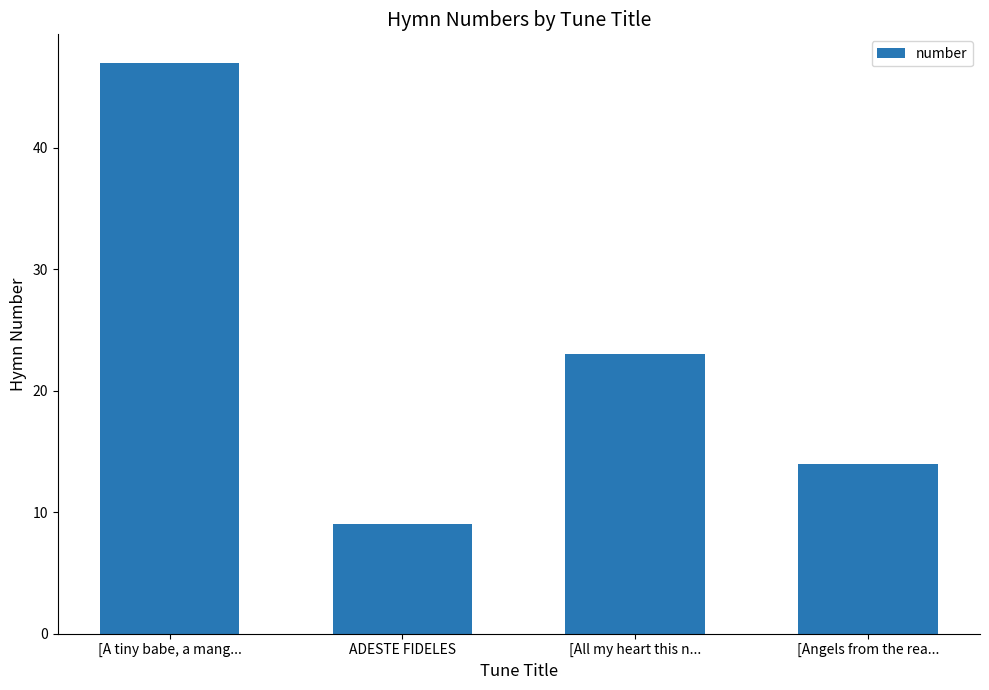

Reading left to right, extract all data points from this chart.

47	9	23	14